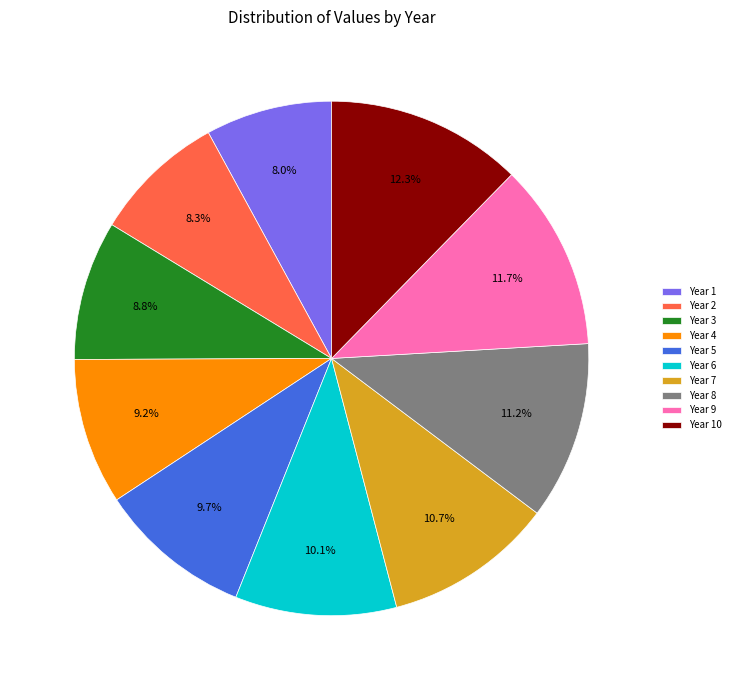

Between Year 4 and Year 8, which is larger?

Year 8